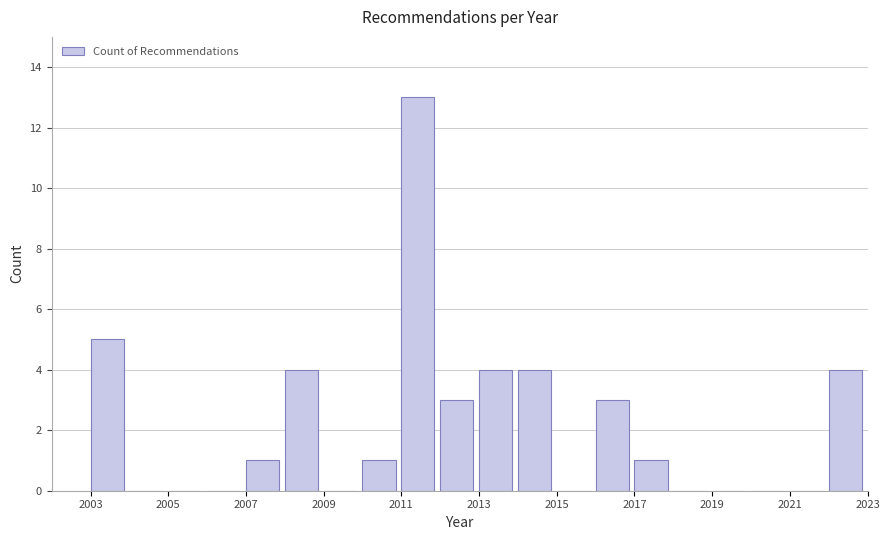

Reading left to right, transcribe this chart: for each bar, give the range it covers on the x-axis and its height. The values are not printed on the chart, so give them approximately, as read against the axis.

2003 to 2004: 5
2004 to 2005: 0
2005 to 2006: 0
2006 to 2007: 0
2007 to 2008: 1
2008 to 2009: 4
2009 to 2010: 0
2010 to 2011: 1
2011 to 2012: 13
2012 to 2013: 3
2013 to 2014: 4
2014 to 2015: 4
2015 to 2016: 0
2016 to 2017: 3
2017 to 2018: 1
2018 to 2019: 0
2019 to 2020: 0
2020 to 2021: 0
2021 to 2022: 0
2022 to 2023: 4